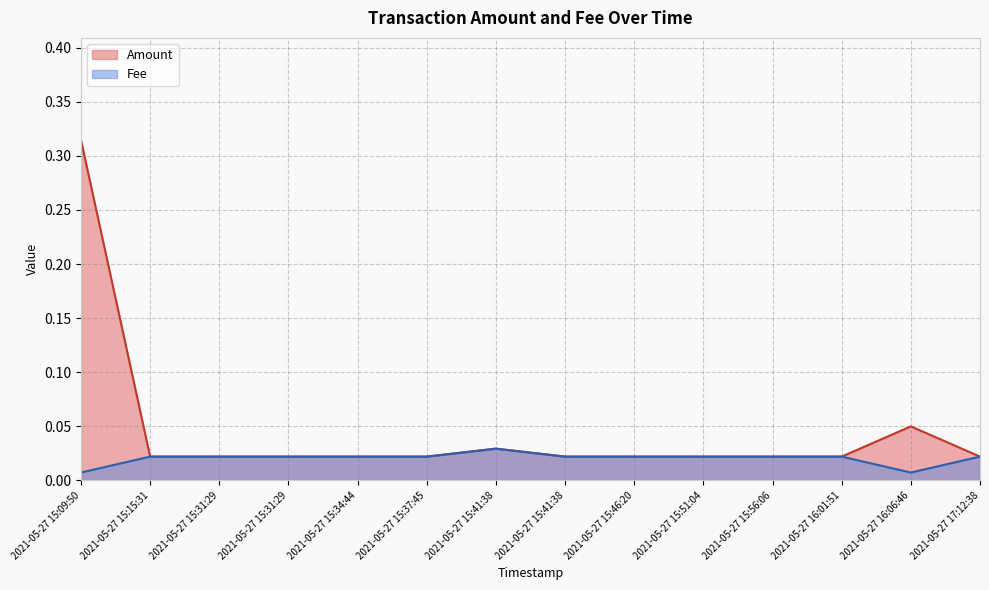

Which label corresponds to the smallest value in the chart?

2021-05-27 15:09:50